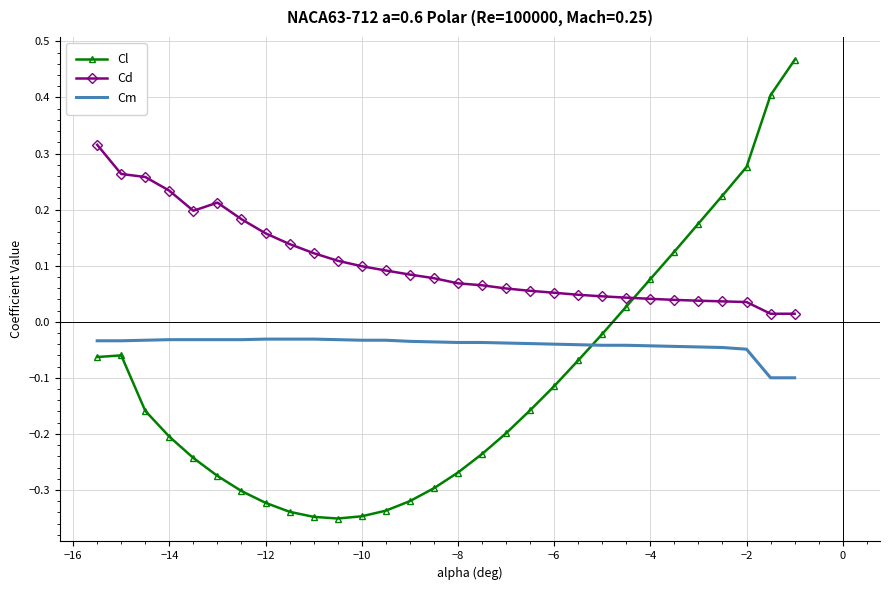

Which series has the largest total across all categories?

Cd